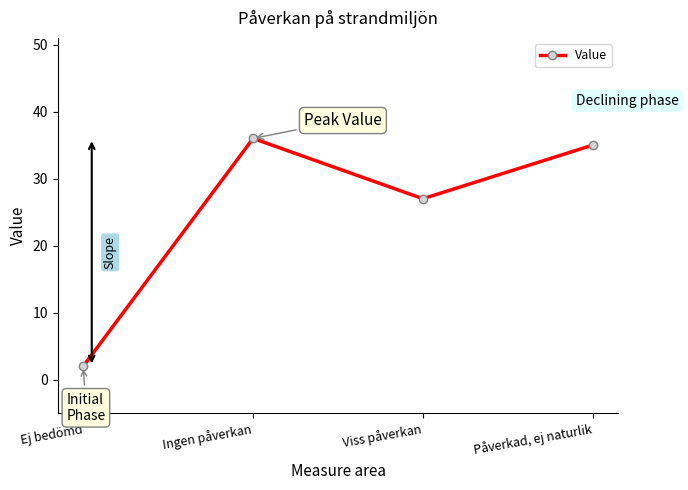

Where is the data nearest to the value 19?

Viss påverkan